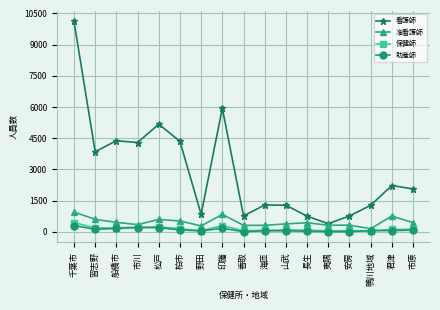

True or false: 助産師 and 看護師 cross at least once.

False